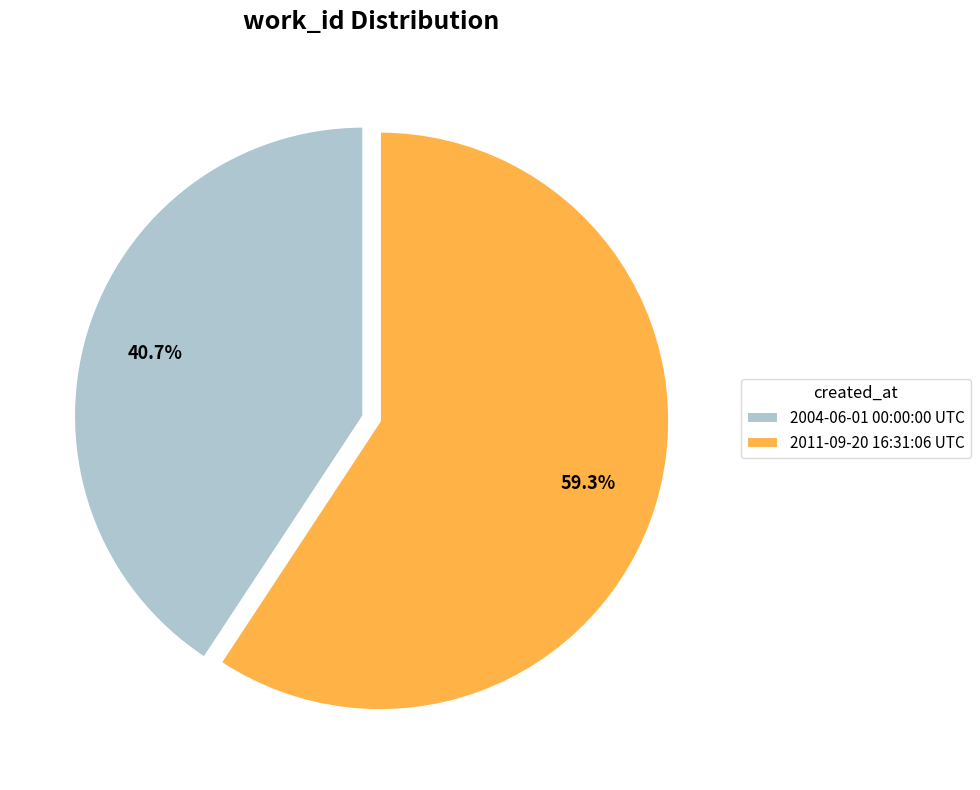

What percentage is the 2004-06-01 00:00:00 UTC slice, to the nearest percent?

41%